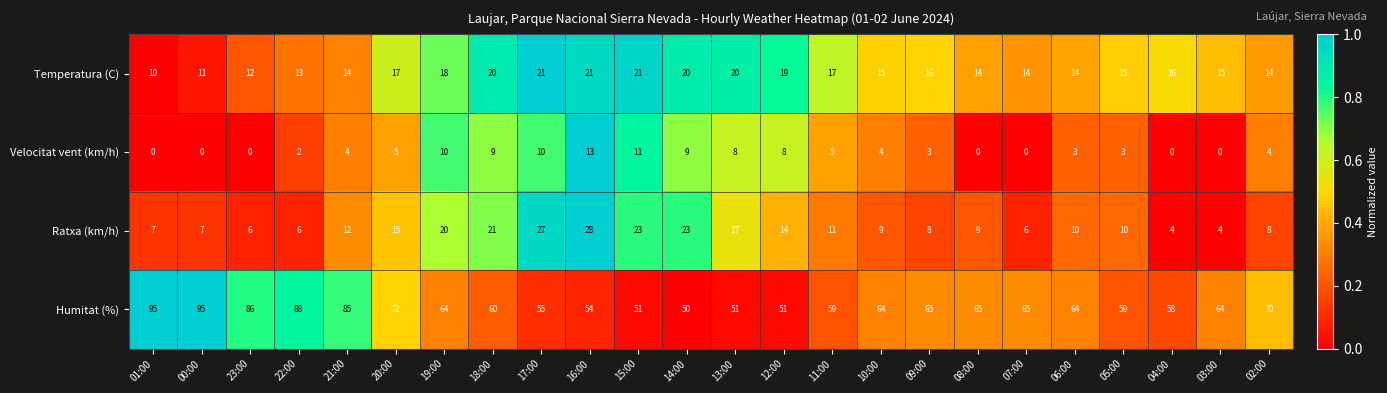

At how many categories does at least one series exceed 0?

24